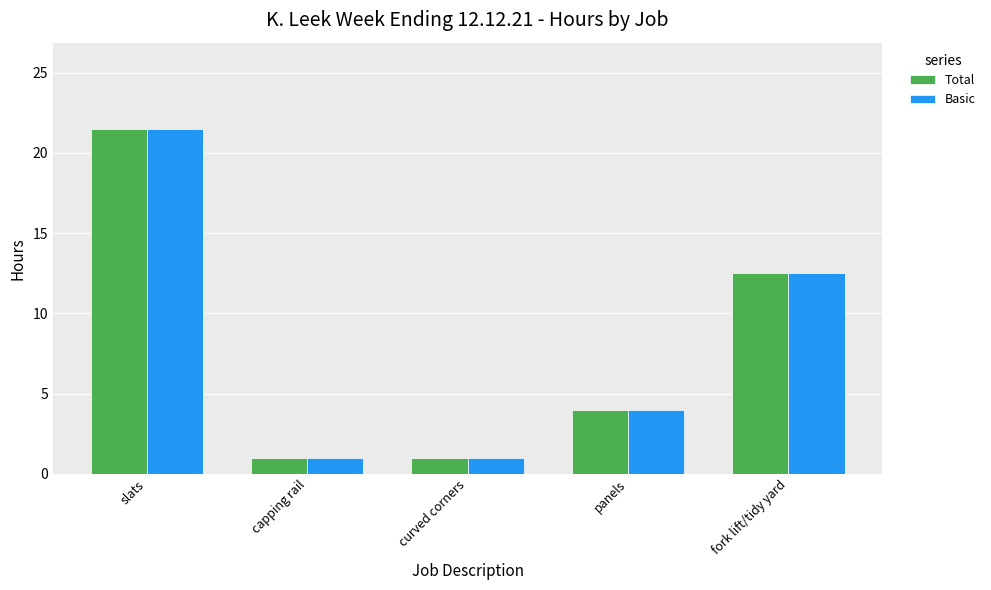

Does the chart contain stacked bars?

No